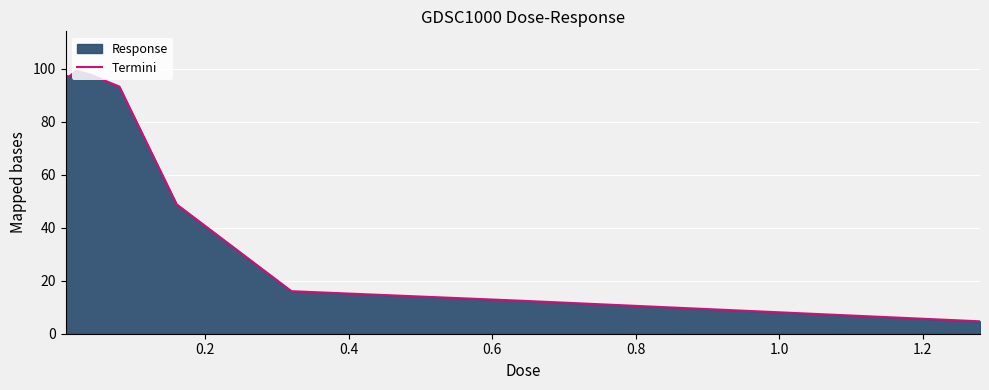

What is the minimum value shown in the chart?

4.7